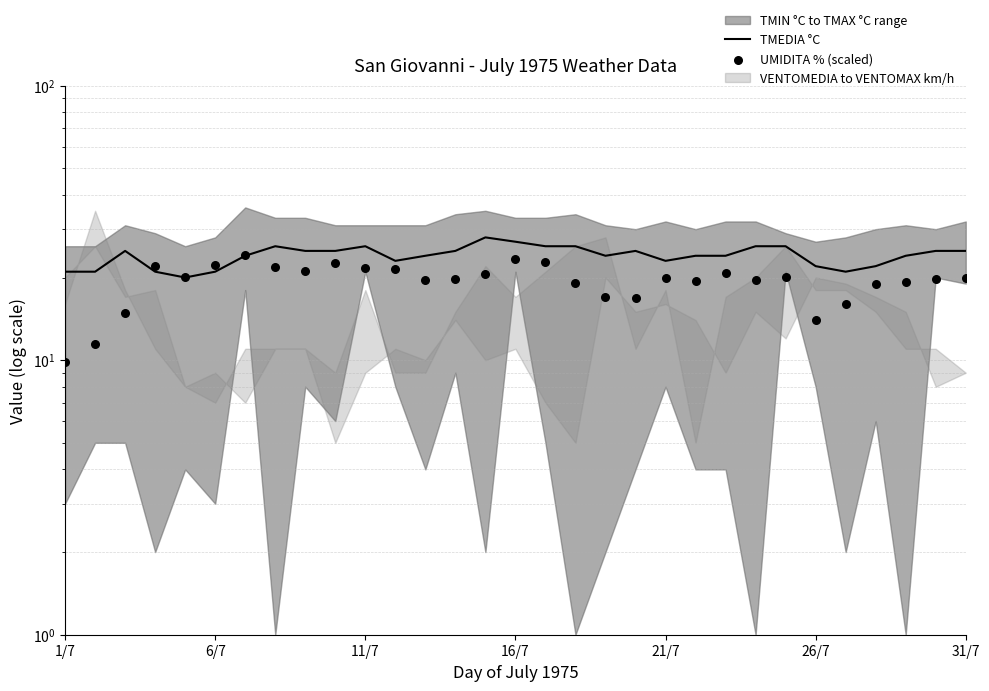

Is the value of UMIDITA % (scaled) at 27 greater than the value of TMEDIA °C at 26/7?

No